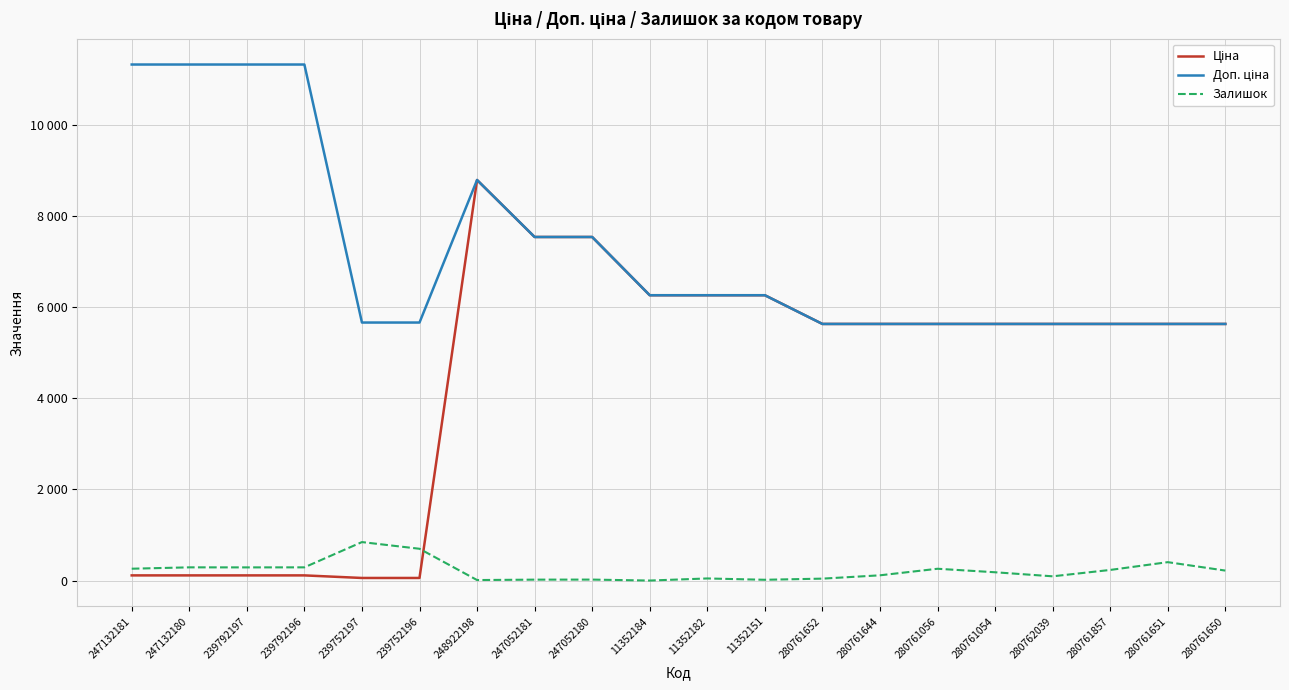

Does the chart display data point markers on the line(s)?

No